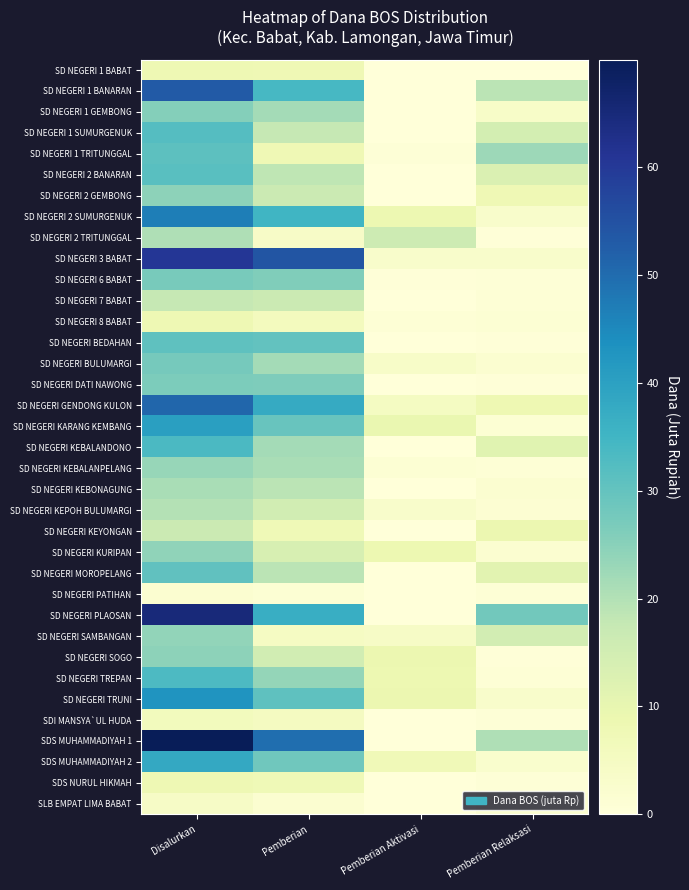

List the series in order of their peak value, highest first.

SDS MUHAMMADIYAH 1, SD NEGERI PLAOSAN, SD NEGERI 3 BABAT, SD NEGERI 1 BANARAN, SD NEGERI GENDONG KULON, SD NEGERI 2 SUMURGENUK, SD NEGERI TRUNI, SD NEGERI KARANG KEMBANG, SDS MUHAMMADIYAH 2, SD NEGERI KEBALANDONO, SD NEGERI TREPAN, SD NEGERI 1 SUMURGENUK, SD NEGERI 2 BANARAN, SD NEGERI 1 TRITUNGGAL, SD NEGERI BEDAHAN, SD NEGERI MOROPELANG, SD NEGERI BULUMARGI, SD NEGERI 6 BABAT, SD NEGERI DATI NAWONG, SD NEGERI 1 GEMBONG, SD NEGERI 2 GEMBONG, SD NEGERI SOGO, SD NEGERI KURIPAN, SD NEGERI SAMBANGAN, SD NEGERI KEBALANPELANG, SD NEGERI KEBONAGUNG, SD NEGERI 2 TRITUNGGAL, SD NEGERI KEPOH BULUMARGI, SD NEGERI 7 BABAT, SD NEGERI KEYONGAN, SD NEGERI 1 BABAT, SD NEGERI 8 BABAT, SDS NURUL HIKMAH, SDI MANSYA`UL HUDA, SLB EMPAT LIMA BABAT, SD NEGERI PATIHAN